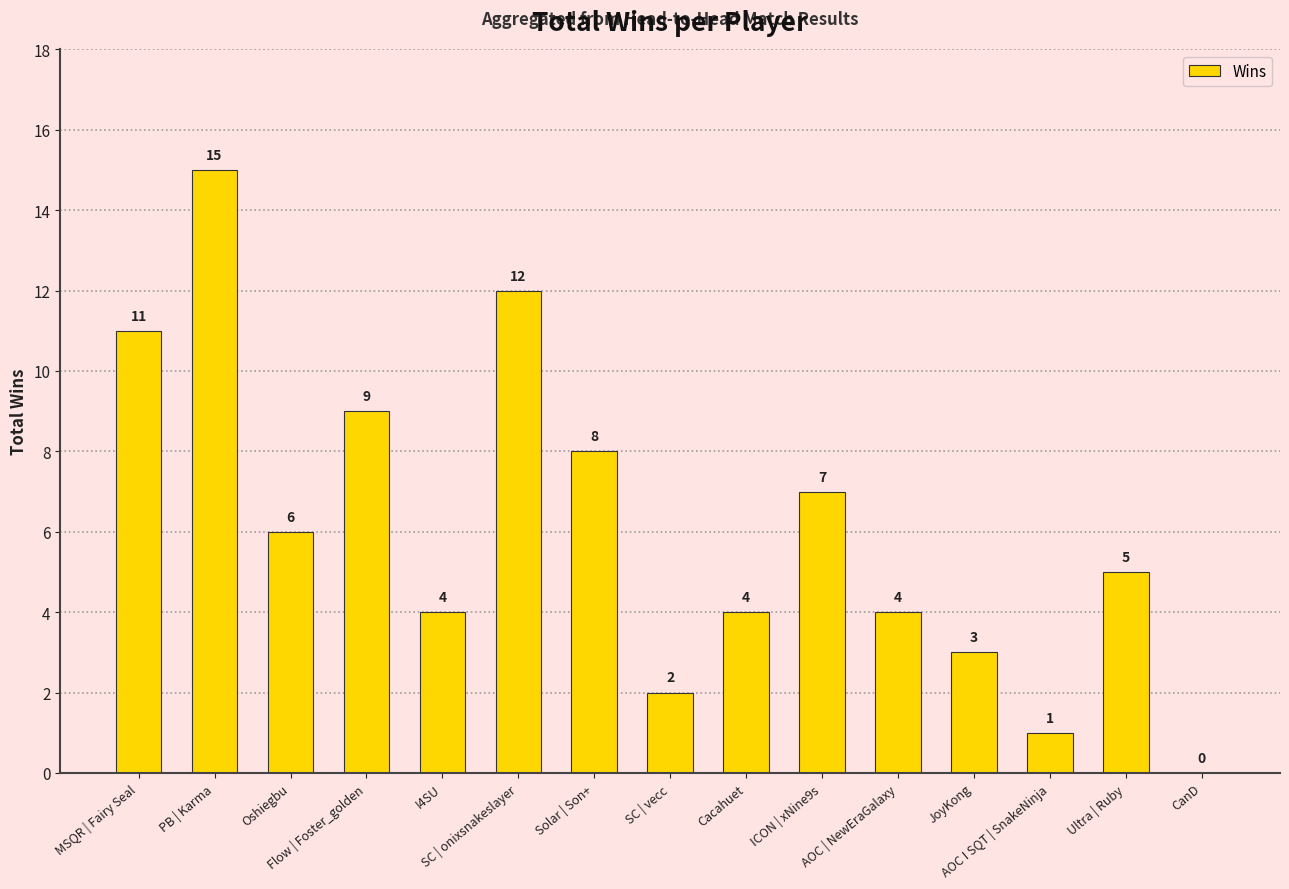

How many series are shown in this chart?

1